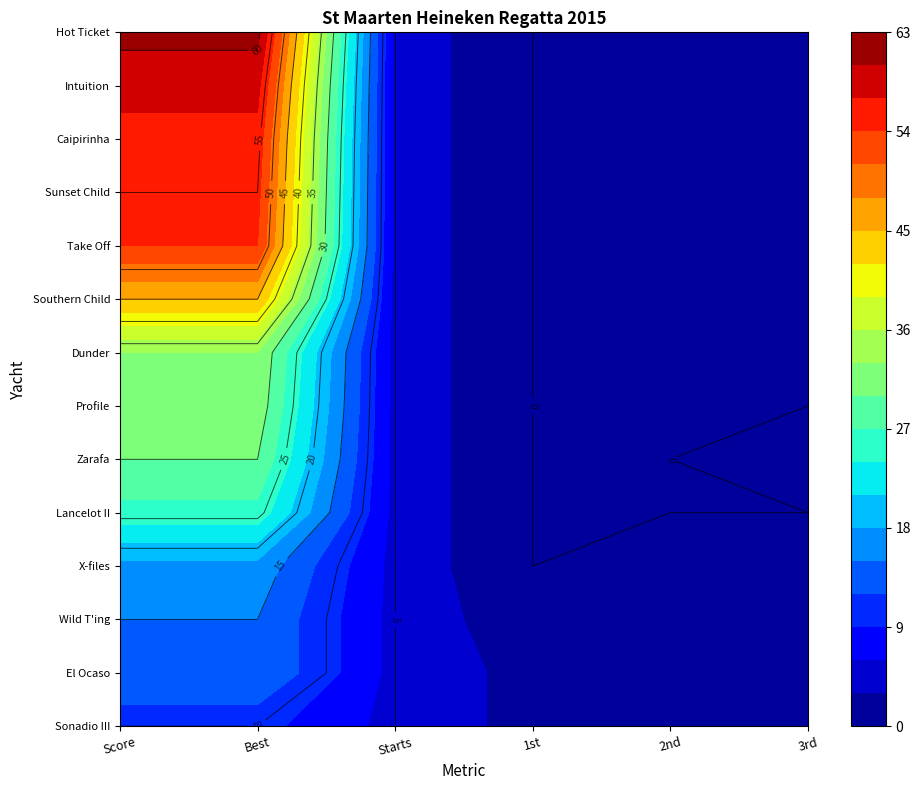

Rank the categories by Caipirinha value from lowest to highest.

1st, 2nd, 3rd, Starts, Score, Best